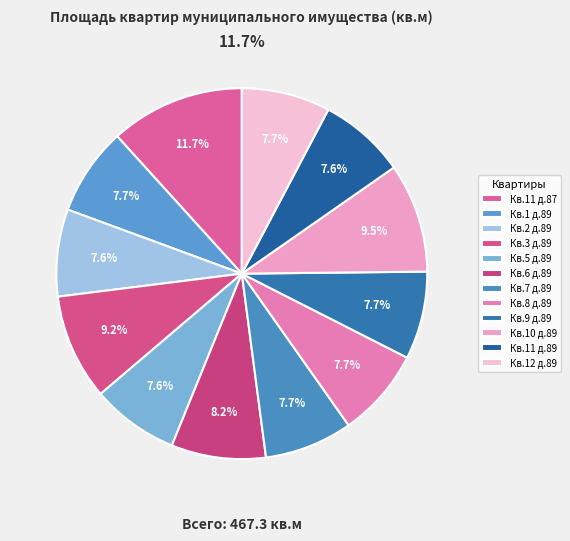

Count the number of slices in the pie.

12